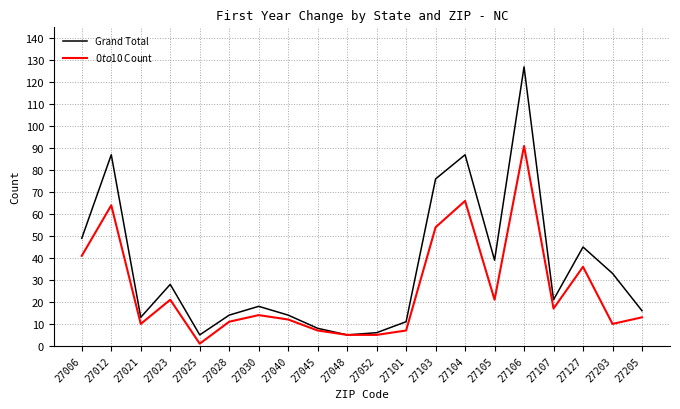

What is the highest value of the $0 to $10 Count series?

91